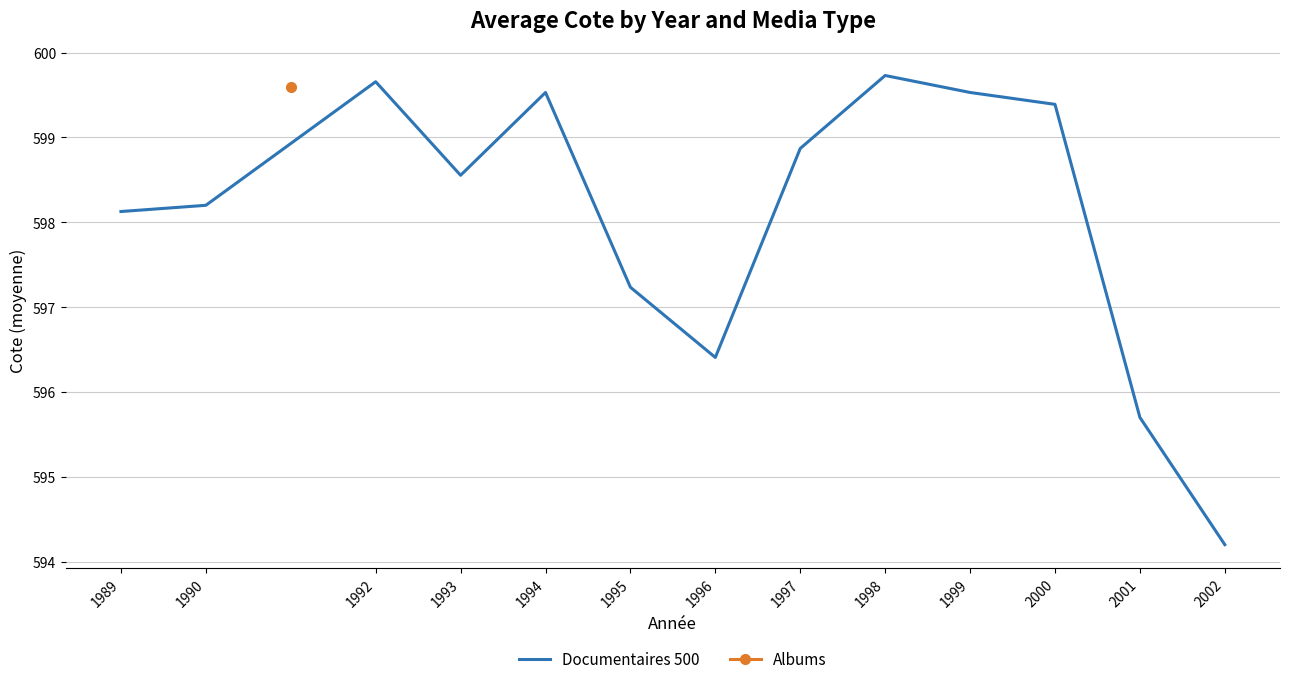

Which category has the highest value across all series?

1998